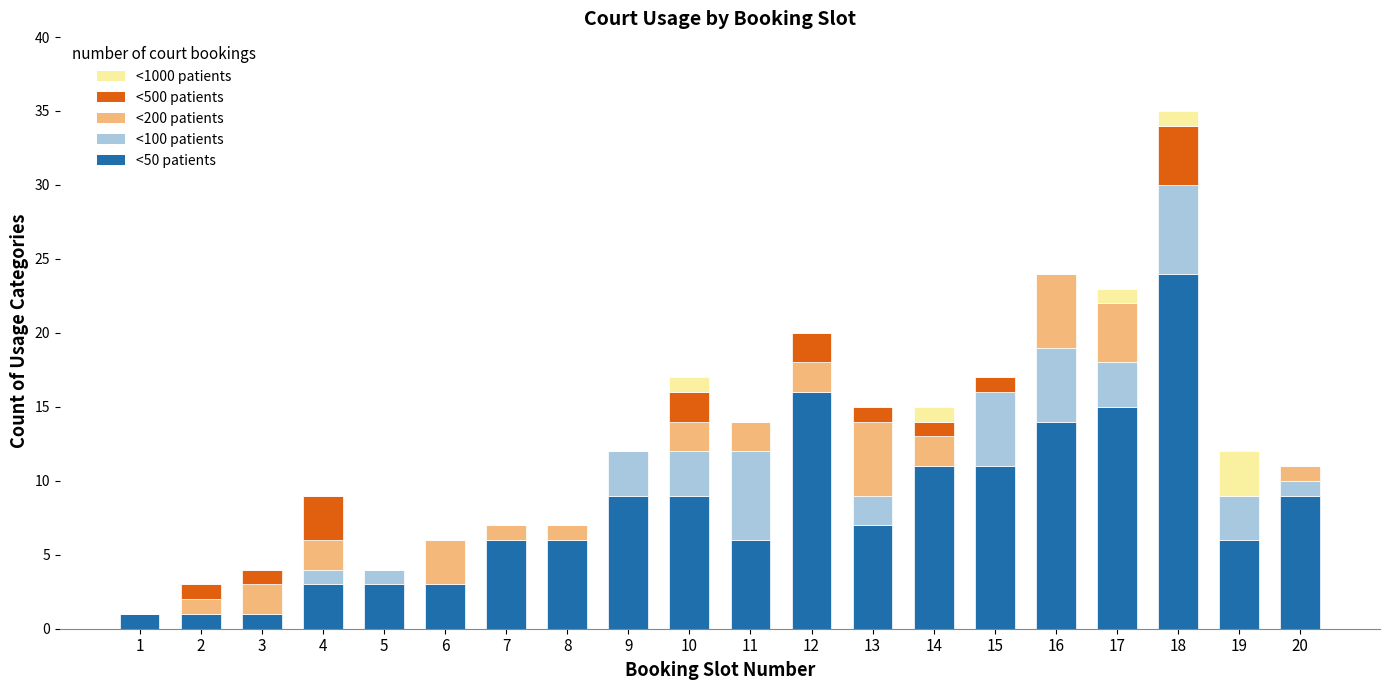

The <50 patients series shows 9 at 19. True or false?

False